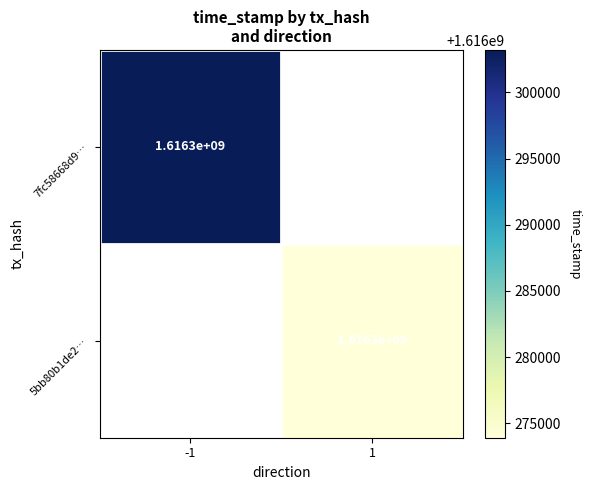

Is it true that 5bb80b1de2… equals 1616300000 at 1?

True